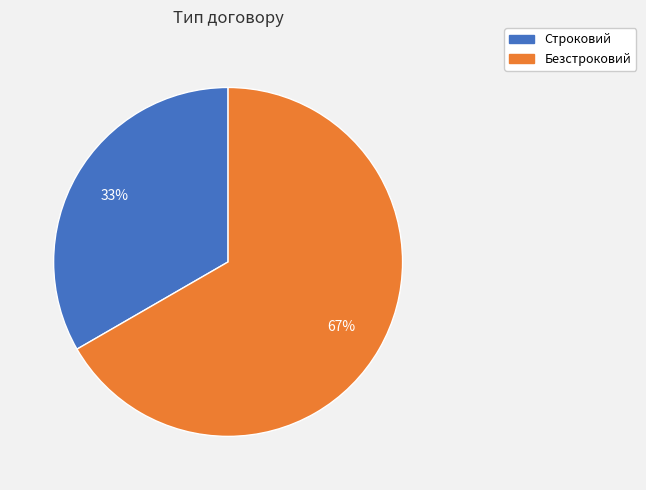

Is Строковий the majority of the pie?

No